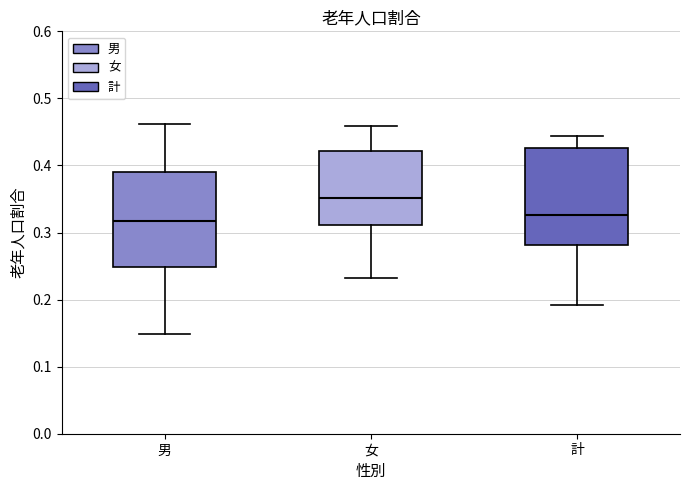

Reading left to right, transcribe this box plot: for each box, give where its median line is, the range the box spans, and where its two whiskers end, as read against the y-axis. The values are not printed on the chart, so give them approximately, as read against the axis.

男: median 0.32, box 0.25 to 0.39, whiskers 0.15 to 0.46
女: median 0.35, box 0.31 to 0.42, whiskers 0.23 to 0.46
計: median 0.33, box 0.28 to 0.43, whiskers 0.19 to 0.44